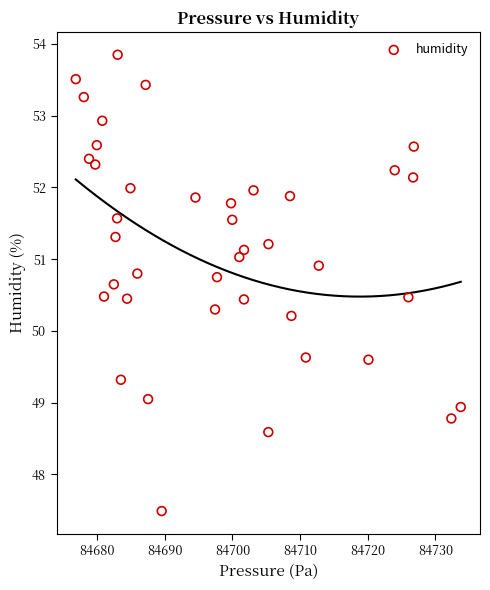

What Y value in the scatter plot is closest to 50?

50.2